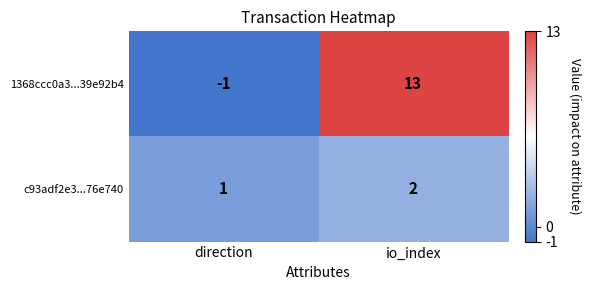

Rank the series at direction from highest to lowest value.

c93adf2e3...76e740, 1368ccc0a3...39e92b4